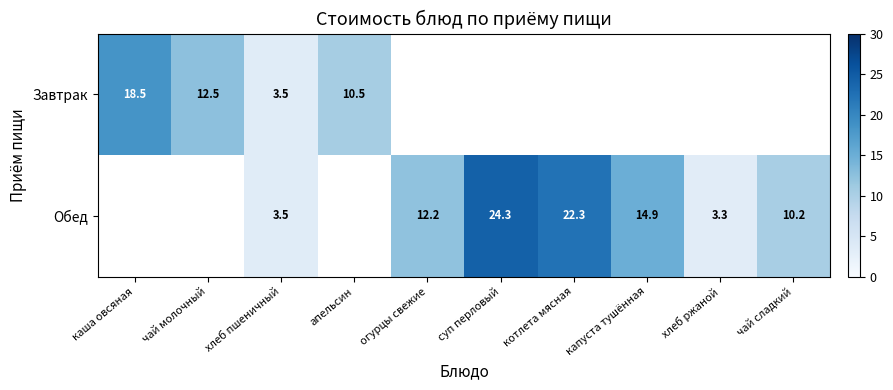

True or false: Обед has a value of 23.8 at капуста тушённая.

False